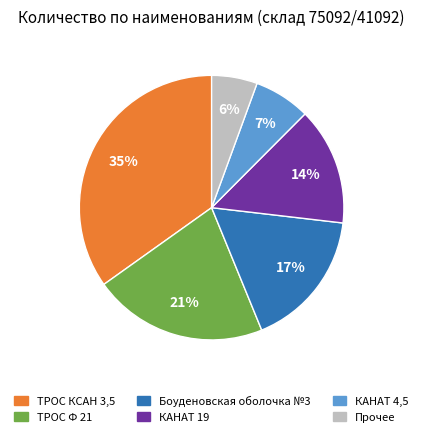

How many slices are in this pie chart?

6